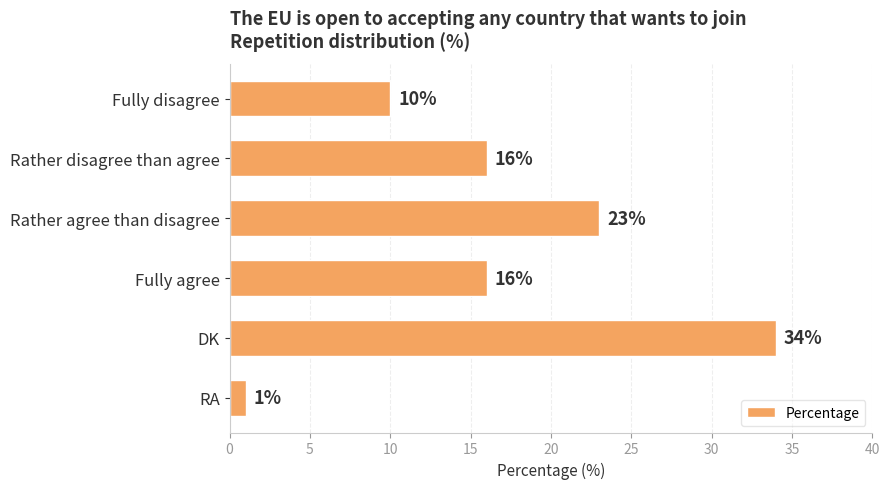

Reading bottom to top, transcribe all the data shown in this chart.

RA=1	DK=34	Fully agree=16	Rather agree than disagree=23	Rather disagree than agree=16	Fully disagree=10